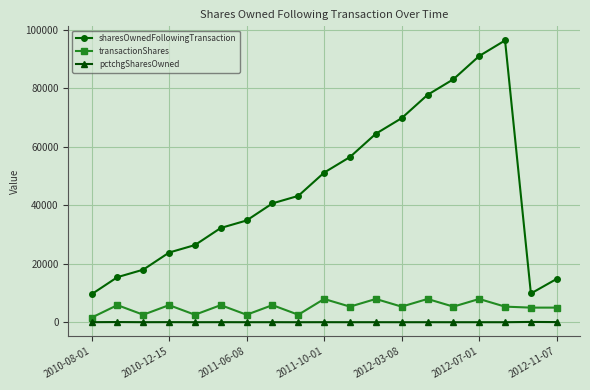

Which series has the widest spread of values?

sharesOwnedFollowingTransaction